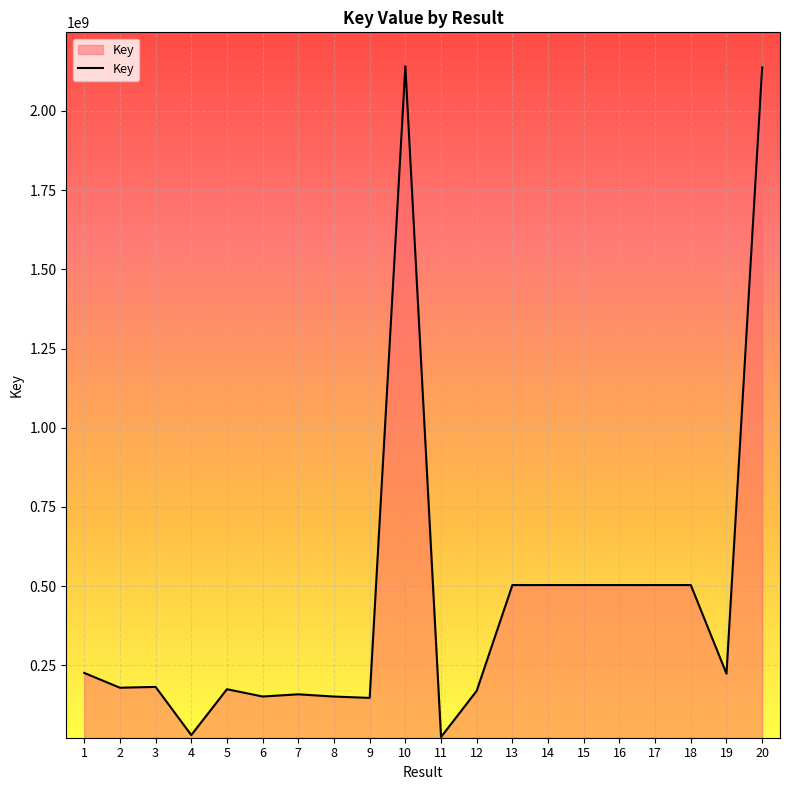

Does the chart display data point markers on the line(s)?

No